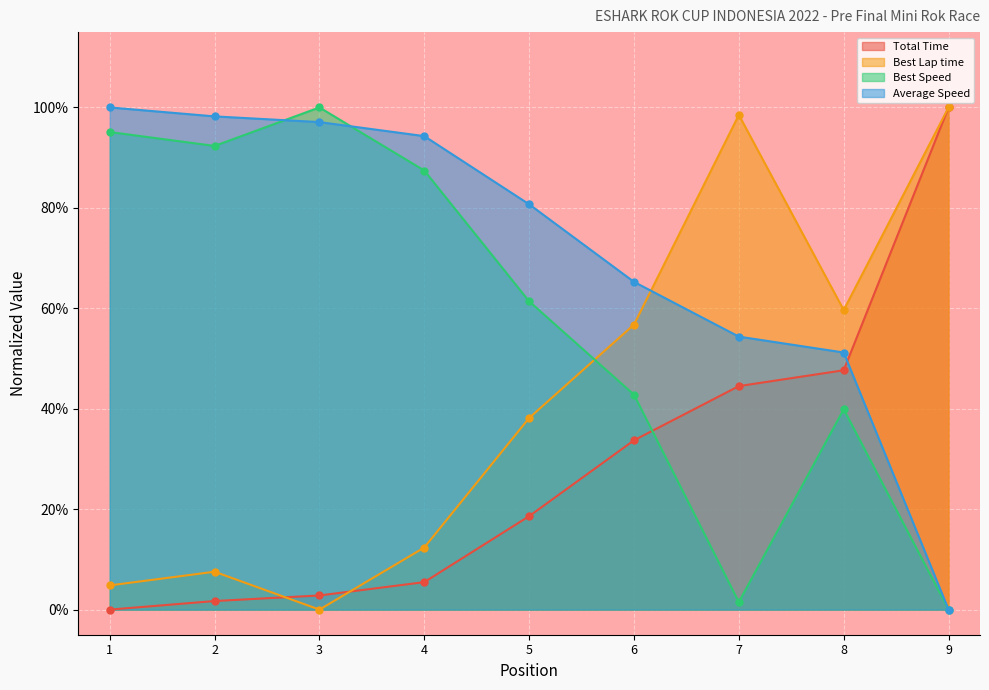

How many interior local peaks does the Best Lap time series have?

2